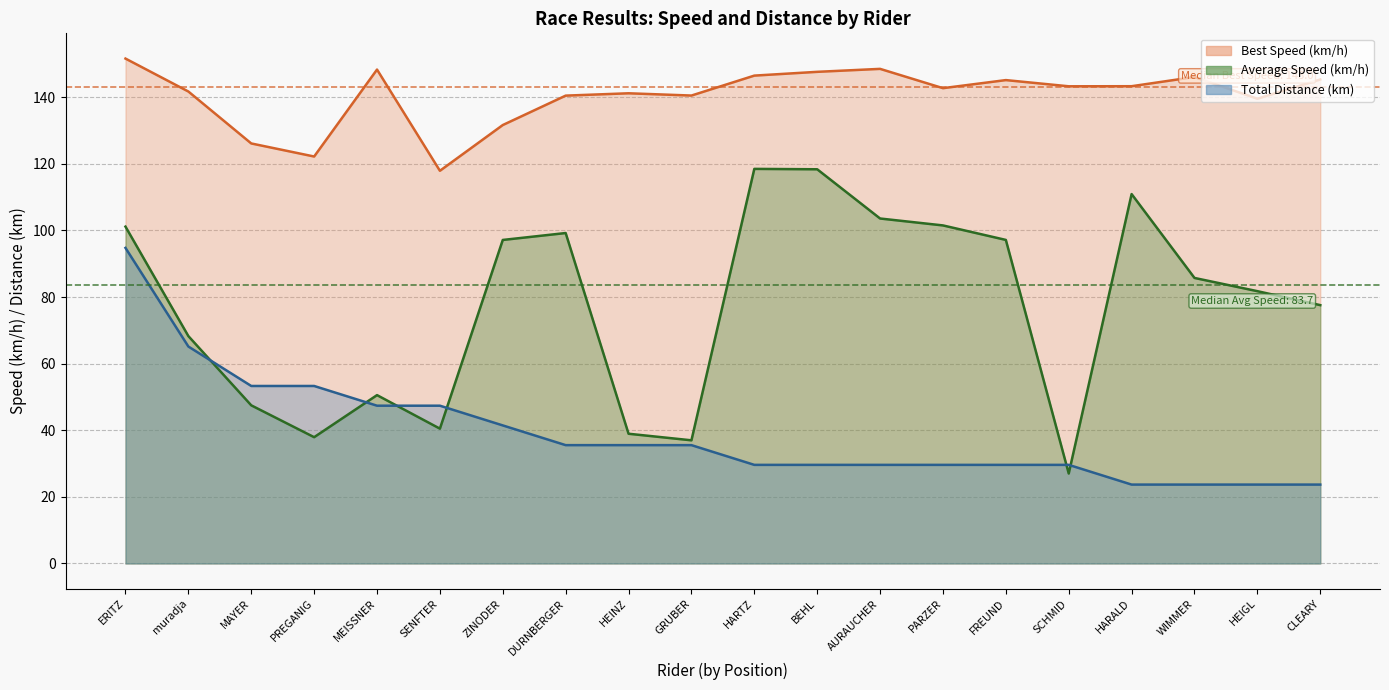

How many interior local peaks does the Average Speed series have?

4